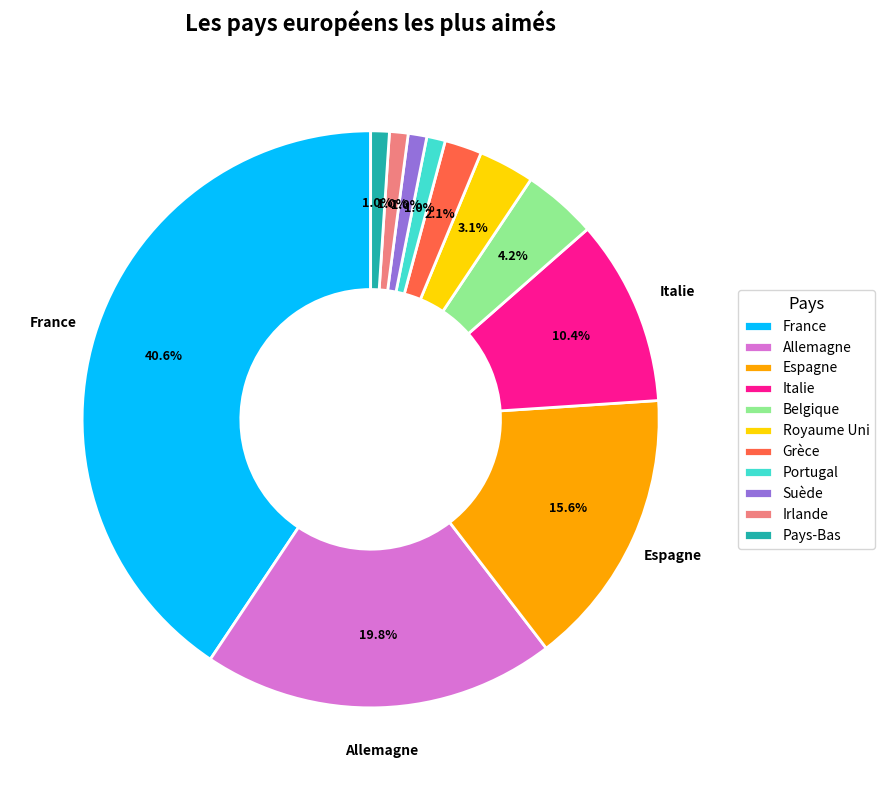

Which slice is the largest?

France